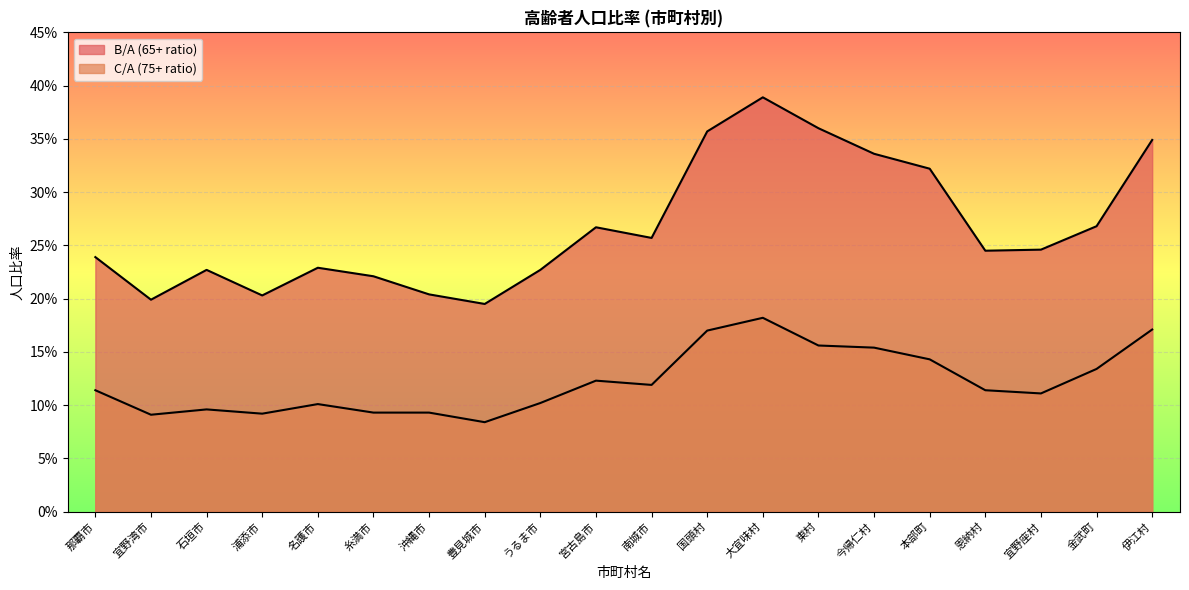

What is the sum of all C/A (75+ ratio) values?

2.4